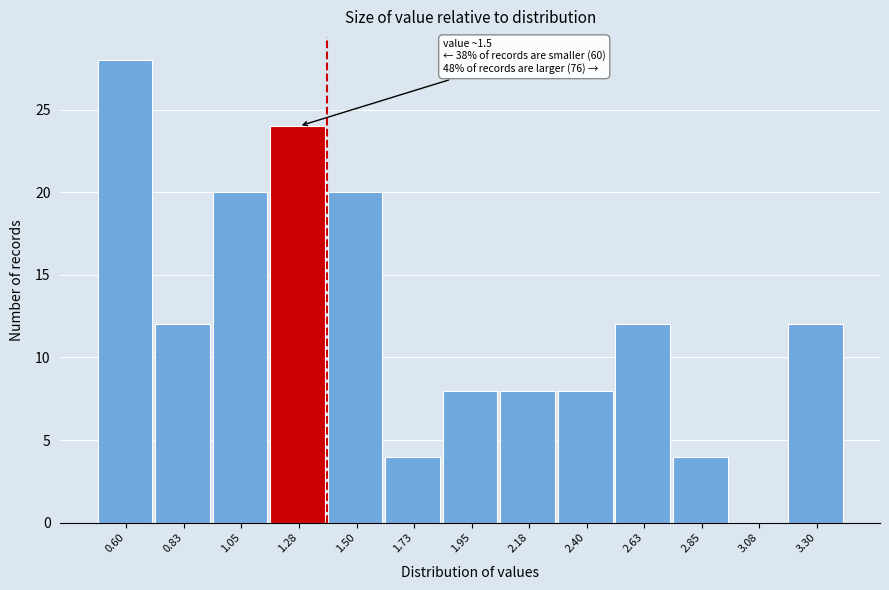

Reading right to left, transcribe all the data shown in this chart.

3.30=12	3.08=0	2.85=4	2.63=12	2.40=8	2.18=8	1.95=8	1.73=4	1.50=20	1.28=24	1.05=20	0.83=12	0.60=28